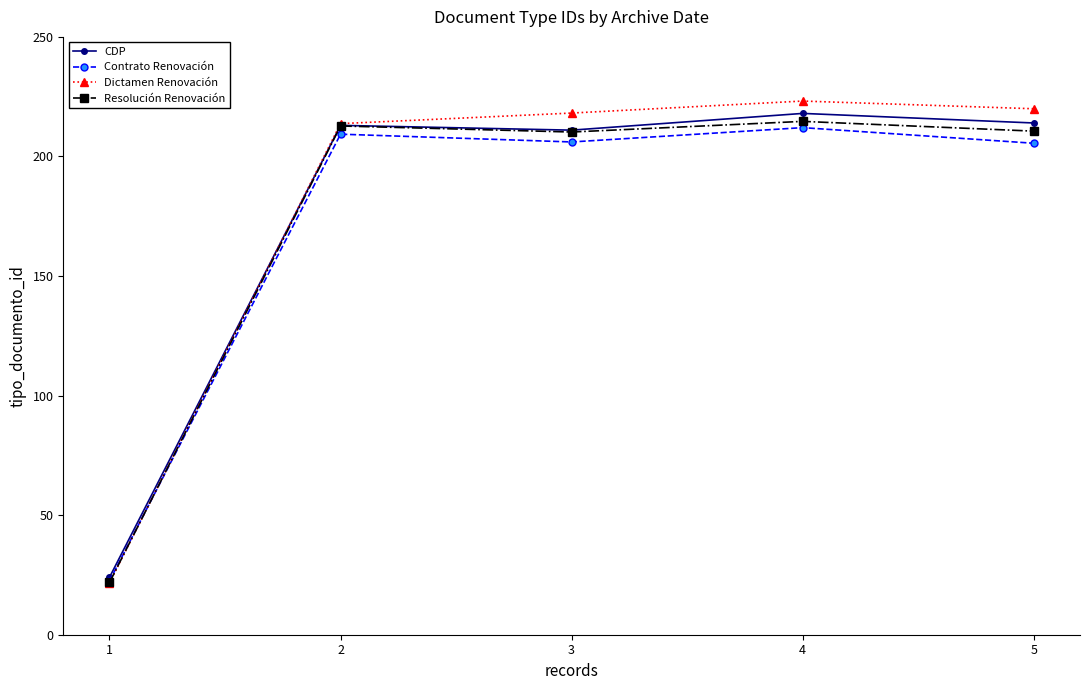

What is the value of the Dictamen Renovación point at the 5th from the left?

219.9